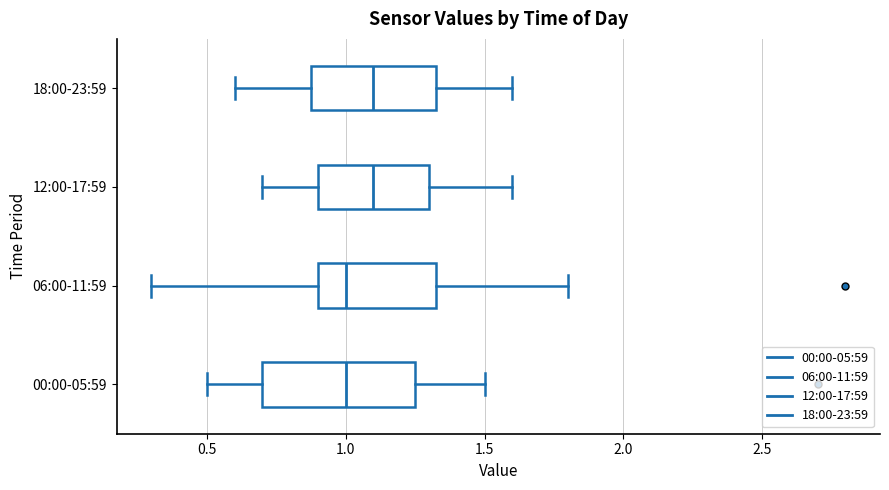

Where is the right edge of the box for 00:00-05:59 on the x-axis? The values are not printed on the chart, so give them approximately, as read against the axis.

1.25